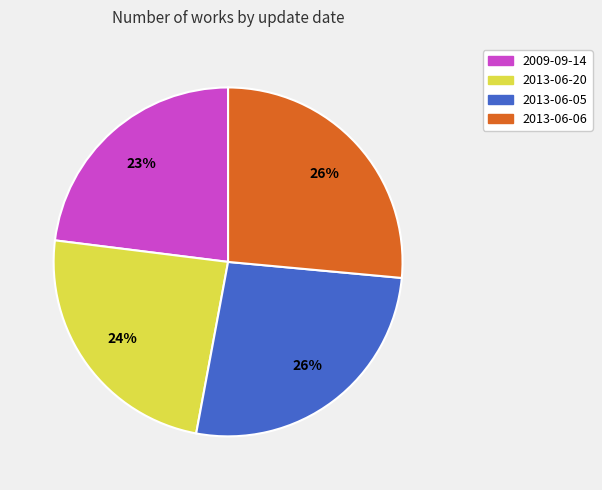

Which slice is the smallest?

2009-09-14